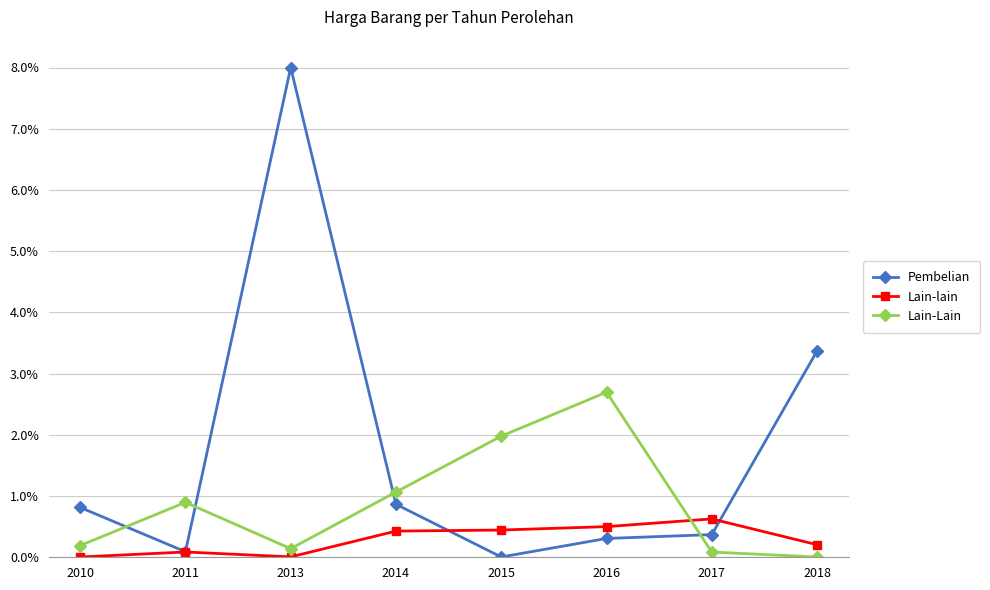

At which category is the sum across all series the highest?

2013